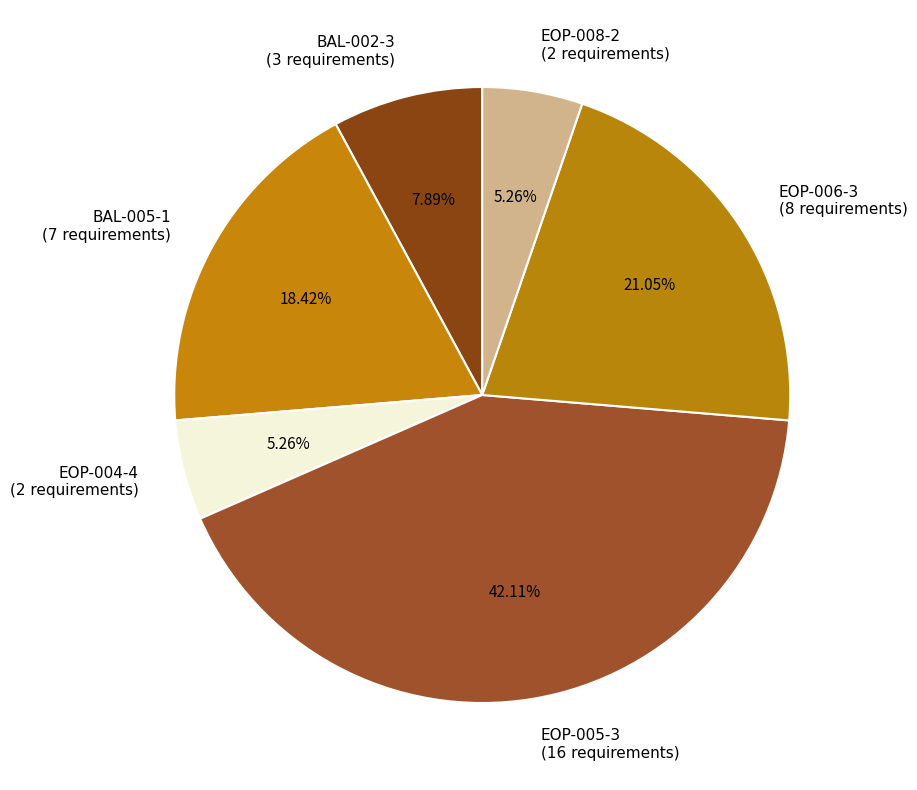

How many segments does this pie chart have?

6